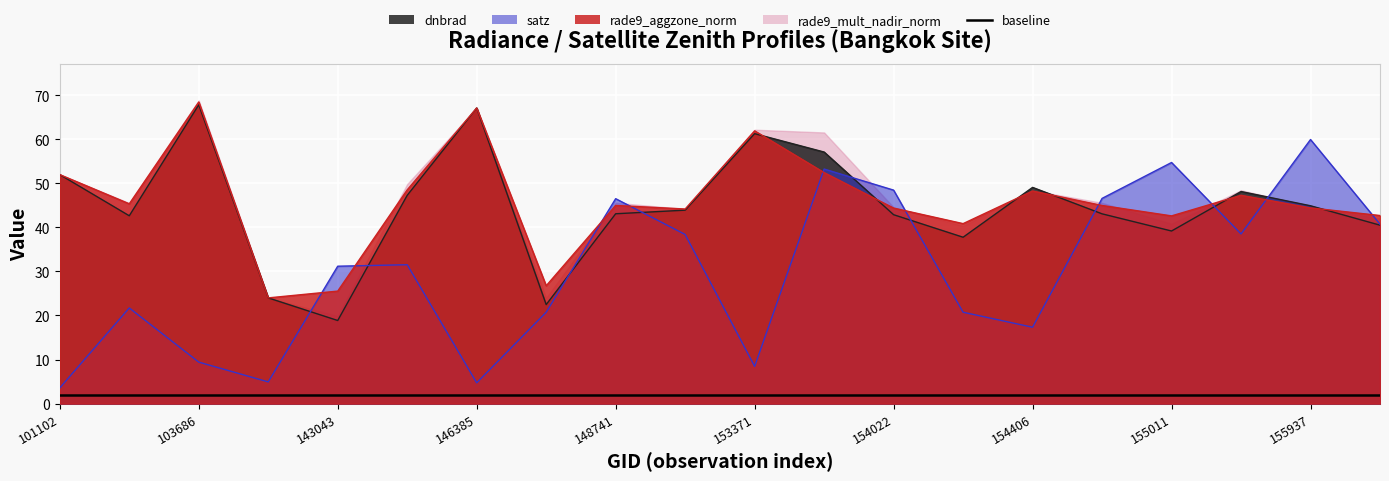

Is the value of satz at 154607 greater than the value of dnbrad at 153371?

No